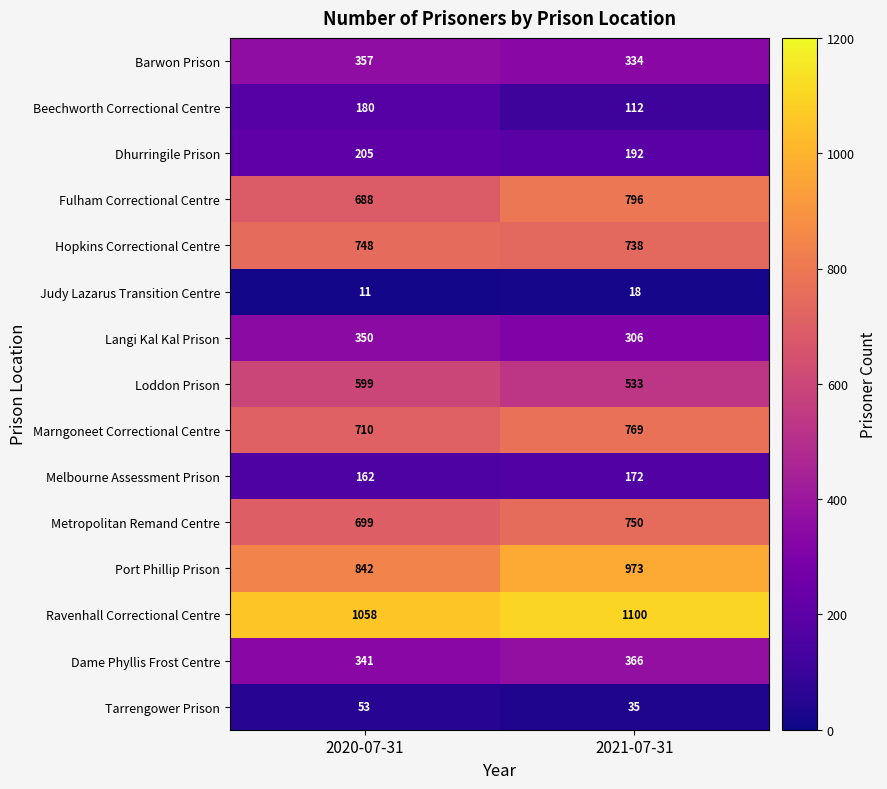

True or false: Langi Kal Kal Prison has a value of 137 at 2021-07-31.

False